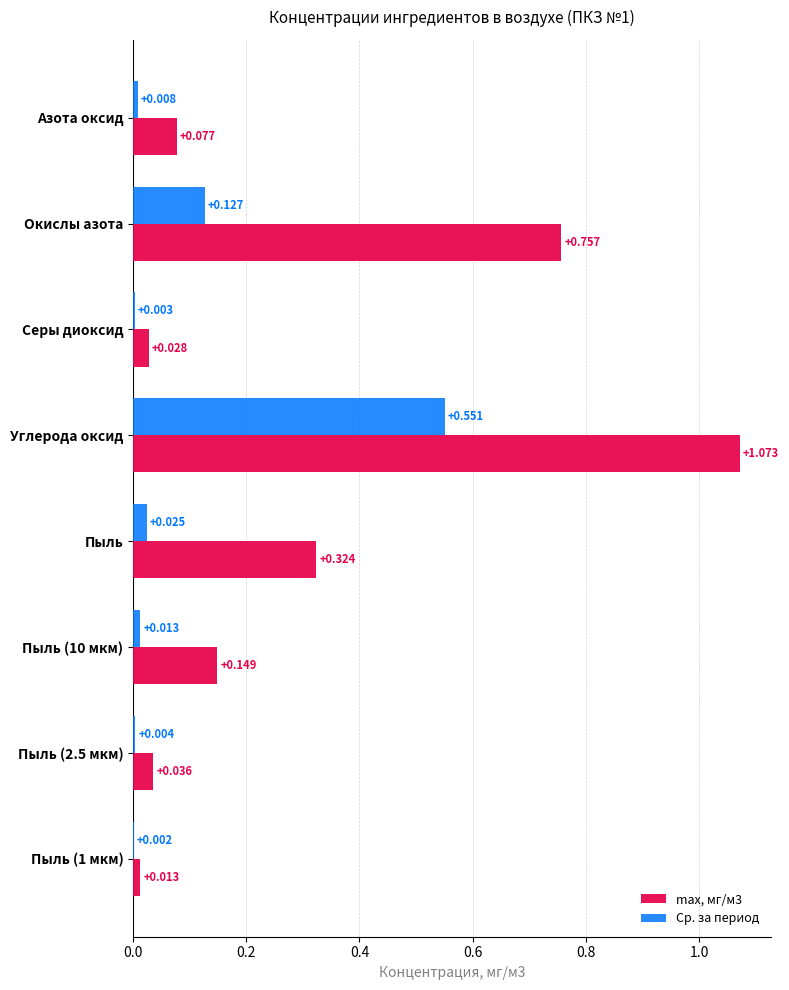

At which category is the sum across all series the highest?

Углерода оксид